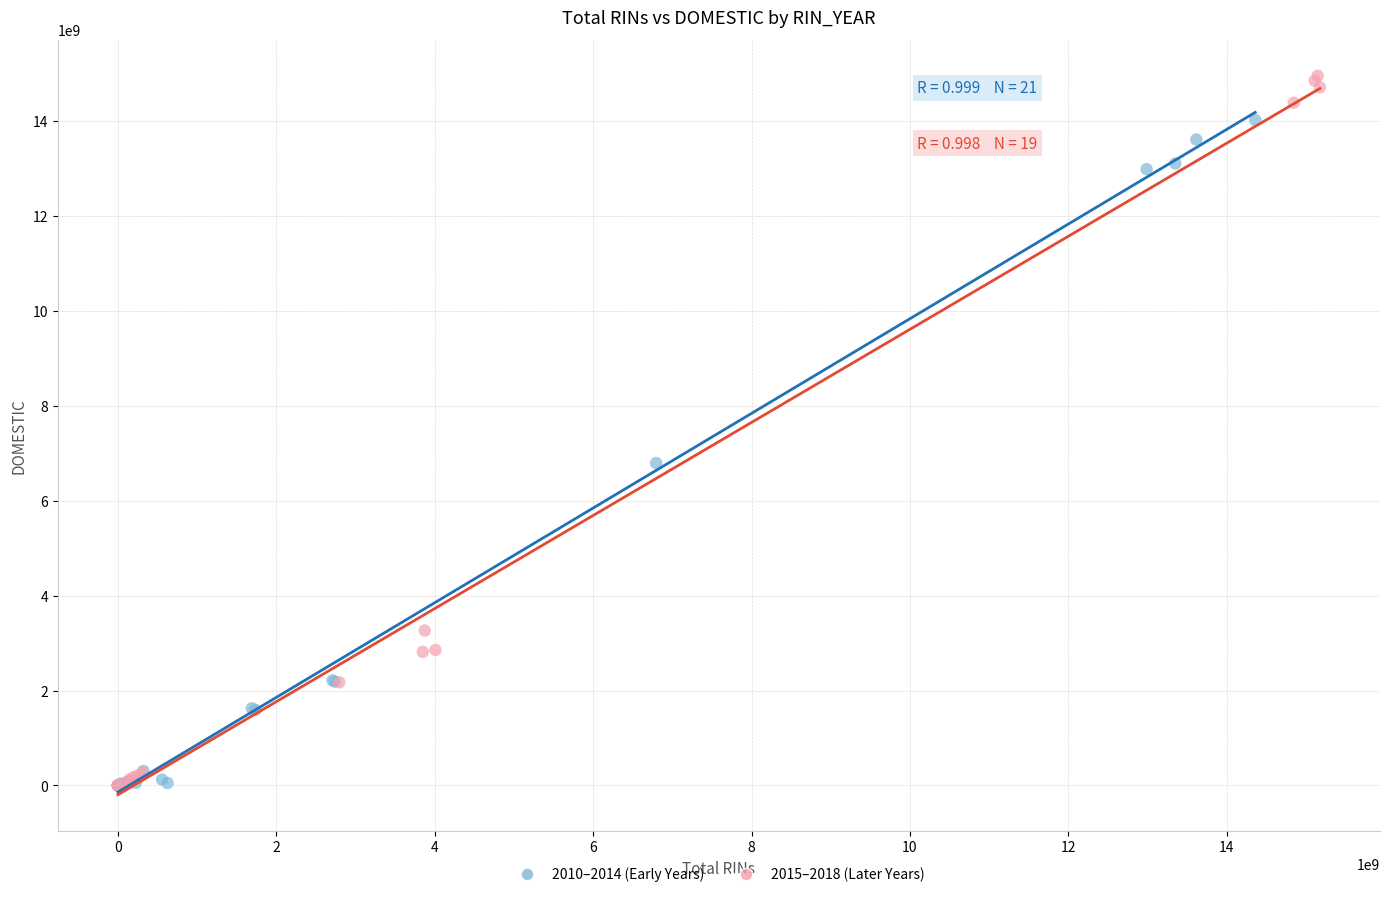

Which series contains the highest Y value?

2015–2018 (Later Years)